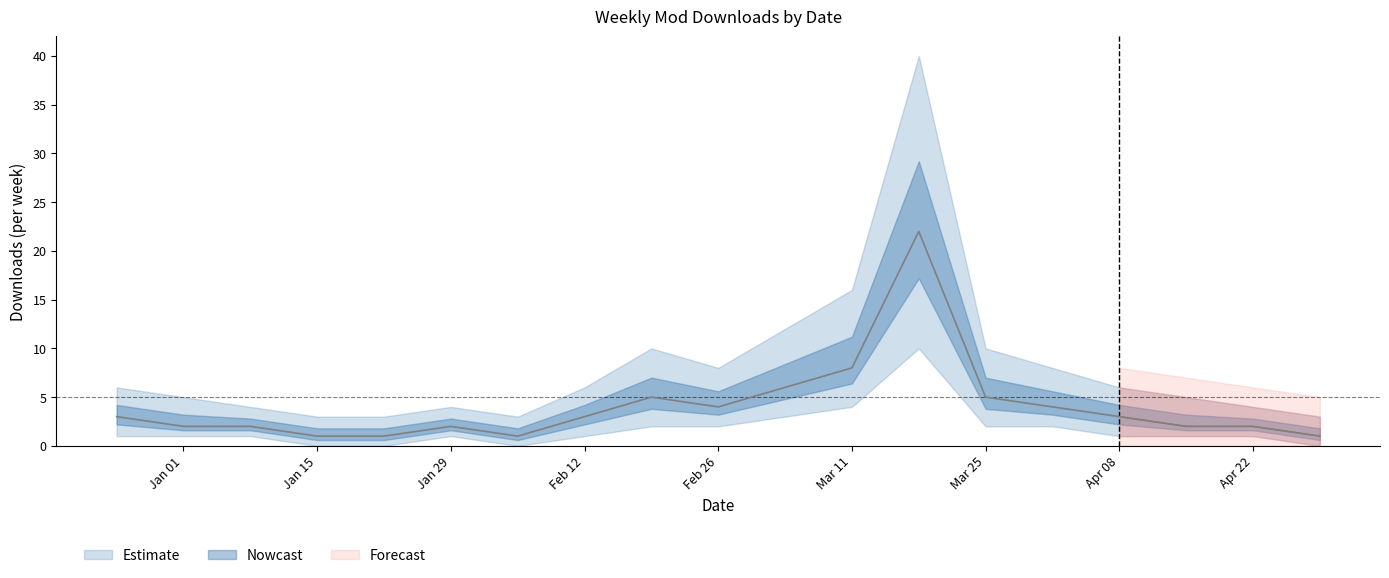

How many interior local peaks does the upper_bound series have?

3